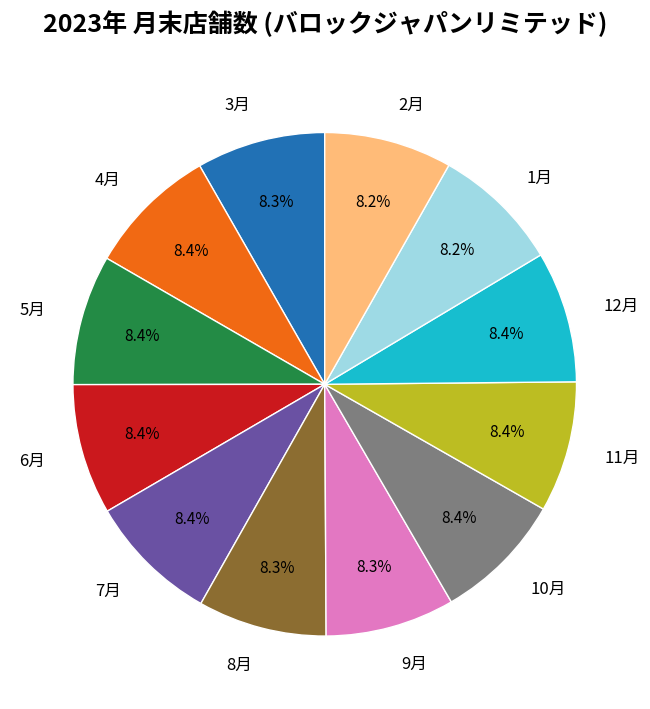

Is the sum of 12月 and 9月 greater than half?

No